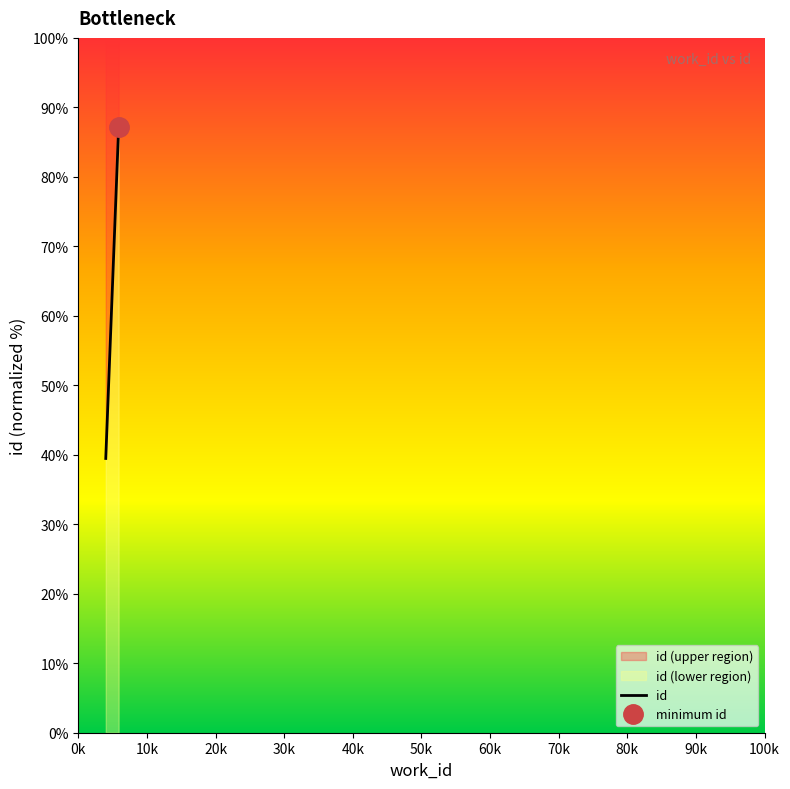

The value at 4004 is 39.5. True or false?

True